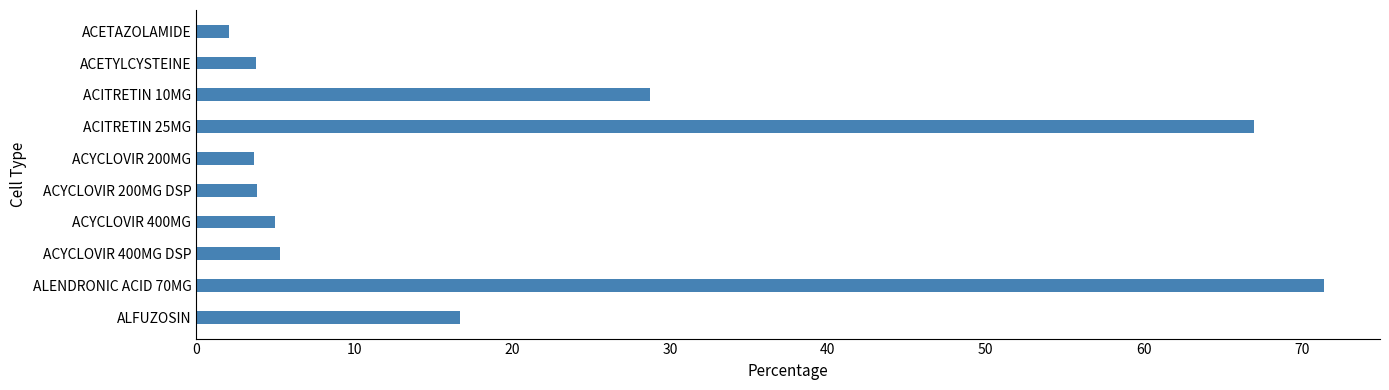

What is the ratio of the value at ACITRETIN 10MG to the value at ALFUZOSIN?

1.7